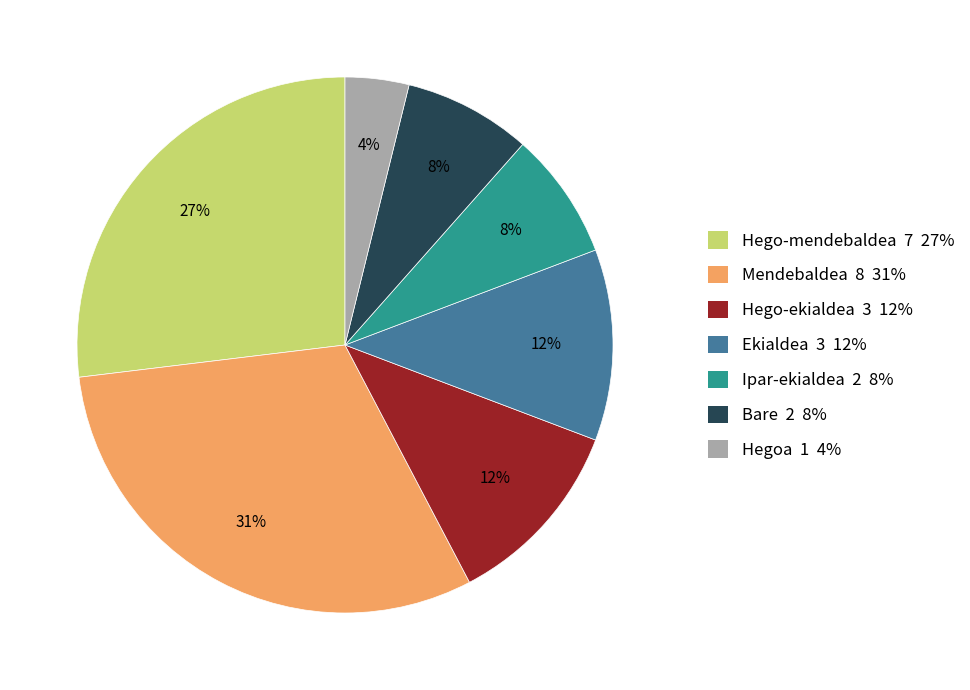

True or false: Mendebaldea accounts for 31% of the total.

True